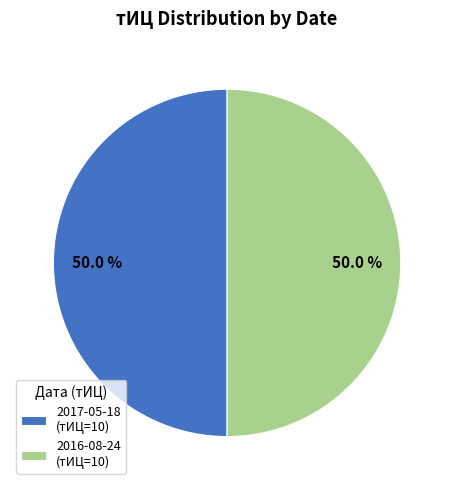

Combined, do 2016-08-24 (тИЦ=10) and 2017-05-18 (тИЦ=10) account for over 50%?

Yes